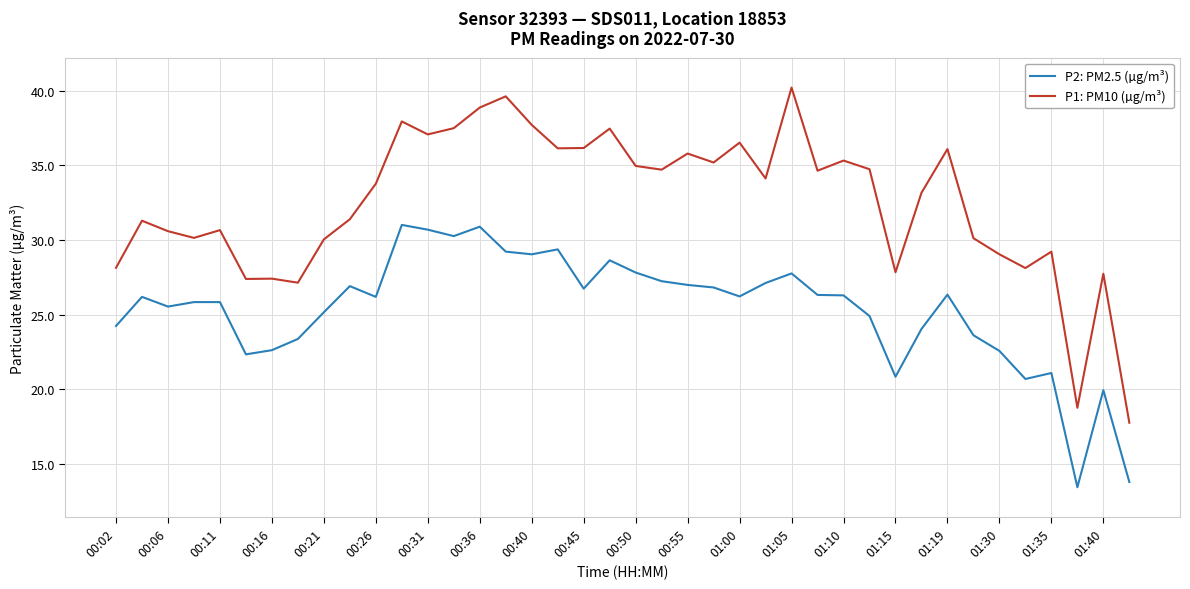

True or false: P1: PM10 (µg/m³) has more than 1 points higher than both neighbors.

True